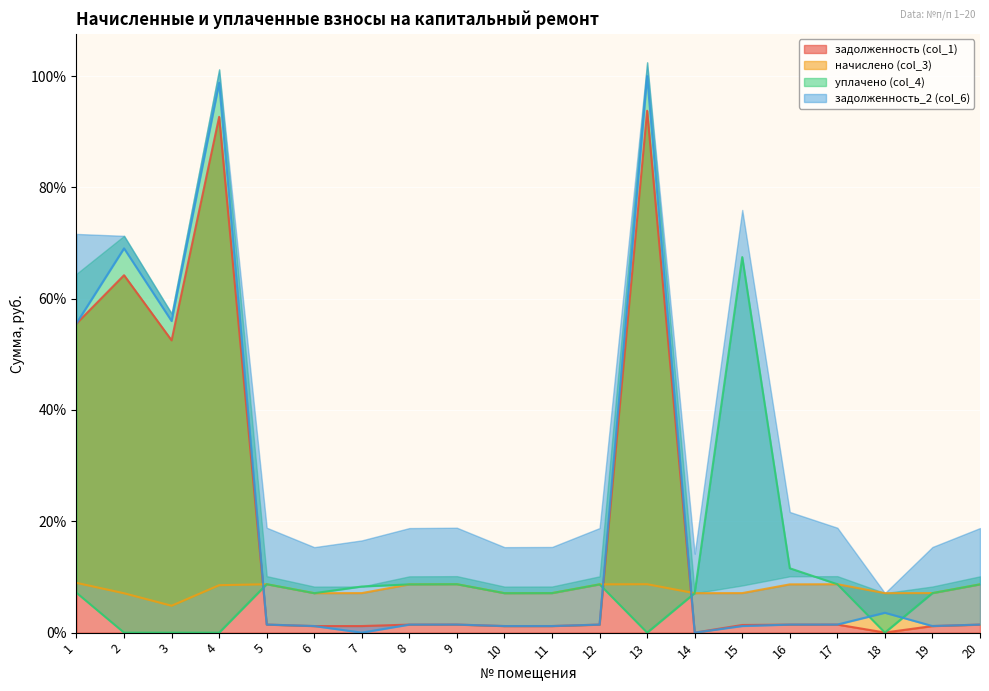

Reading right to left, extract all data points from this chart.

задолженность (col_1): 20=1.4	19=1.2	18=0.0	17=1.4	16=1.4	15=1.4	14=0.0	13=93.8	12=1.4	11=1.2	10=1.2	9=1.4	8=1.4	7=1.2	6=1.2	5=1.4	4=92.7	3=52.5	2=64.2	1=55.5
начислено (col_3): 20=8.7	19=7.1	18=7.1	17=8.7	16=8.7	15=7.1	14=7.1	13=8.7	12=8.7	11=7.1	10=7.1	9=8.7	8=8.7	7=7.1	6=7.1	5=8.7	4=8.5	3=4.8	2=7.1	1=8.9
уплачено (col_4): 20=8.7	19=7.1	18=0.0	17=8.7	16=11.6	15=67.5	14=7.1	13=0.0	12=8.7	11=7.1	10=7.1	9=8.7	8=8.7	7=8.3	6=7.1	5=8.7	4=0.0	3=0.0	2=0.0	1=7.2
задолженность_2 (col_6): 20=1.4	19=1.2	18=3.6	17=1.4	16=1.4	15=1.2	14=0.0	13=100.0	12=1.4	11=1.2	10=1.2	9=1.4	8=1.4	7=0.0	6=1.2	5=1.4	4=98.8	3=56.0	2=69.0	1=55.6